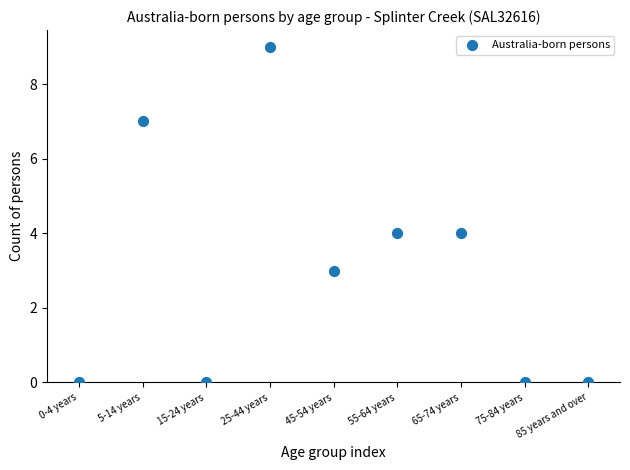

What is the average Y value?

3